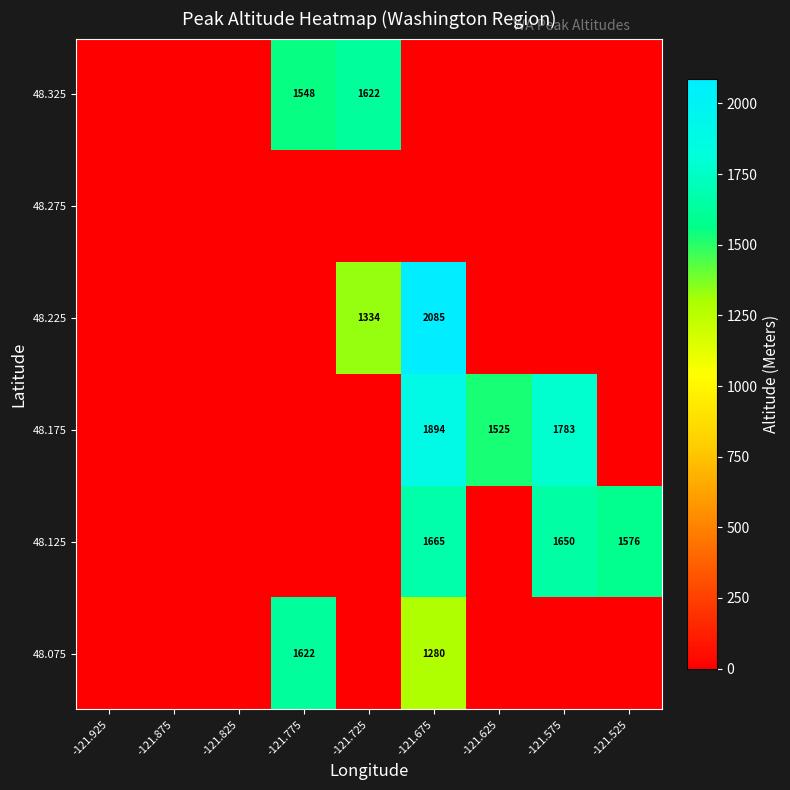

Is it true that 48.075 equals 428 at -121.775?

False